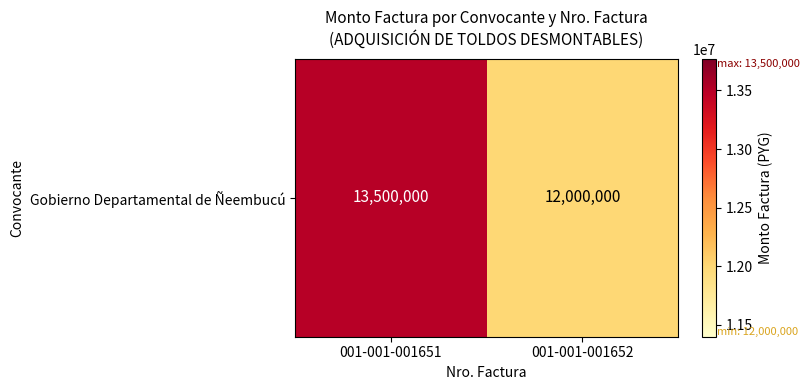

What is the greatest value displayed?

13500000